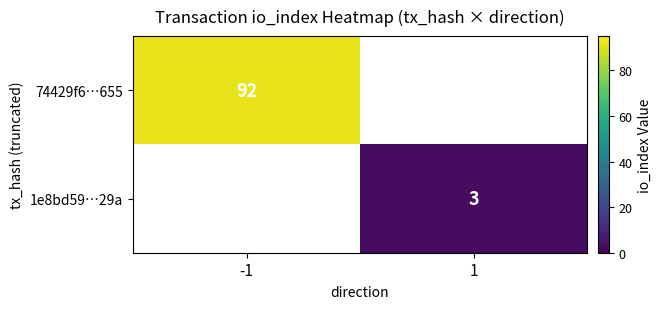

The 74429f6…655 series shows 28 at -1. True or false?

False